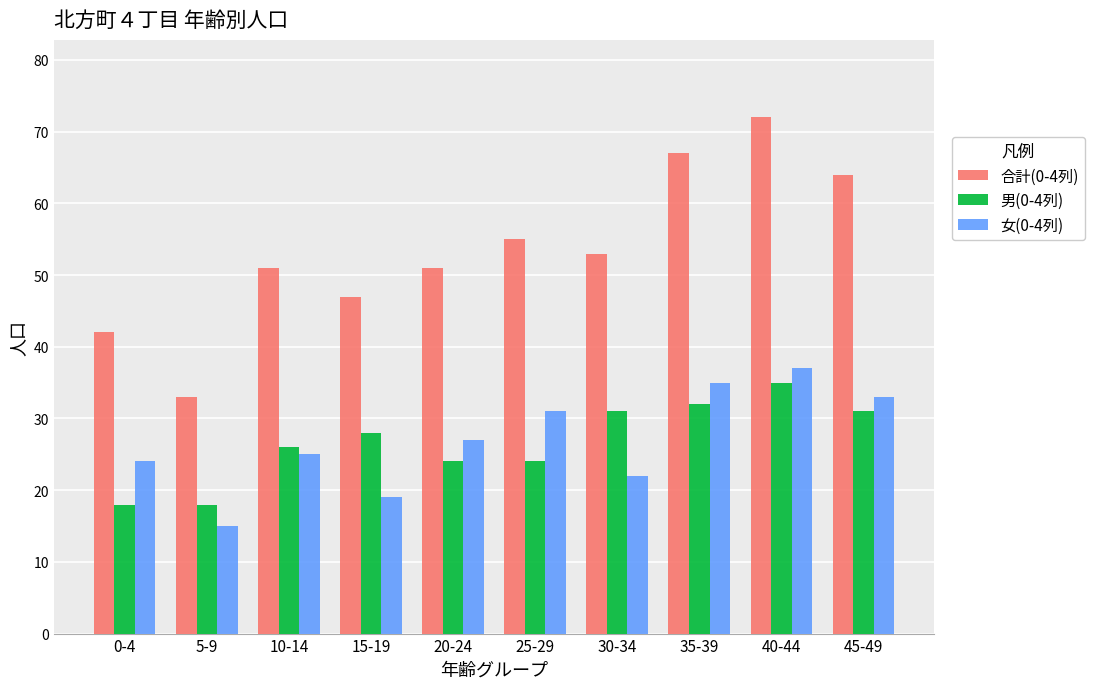

What is the average value of the 男(0-4列) series?

27